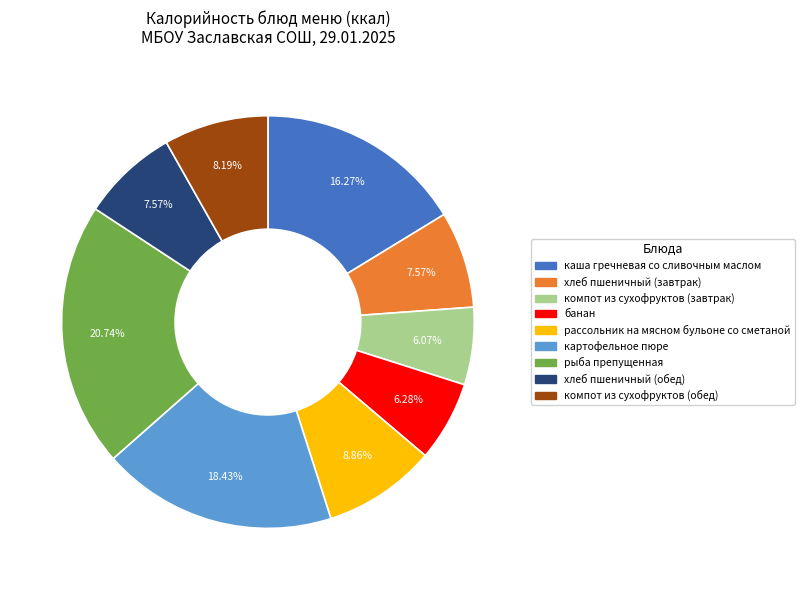

What percentage is NOT represented by банан?

93.7%